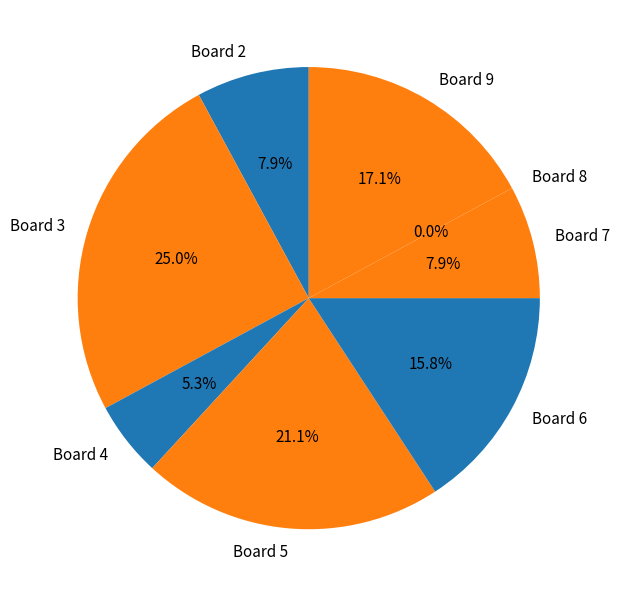

What is the smallest slice in the pie chart?

Board 8